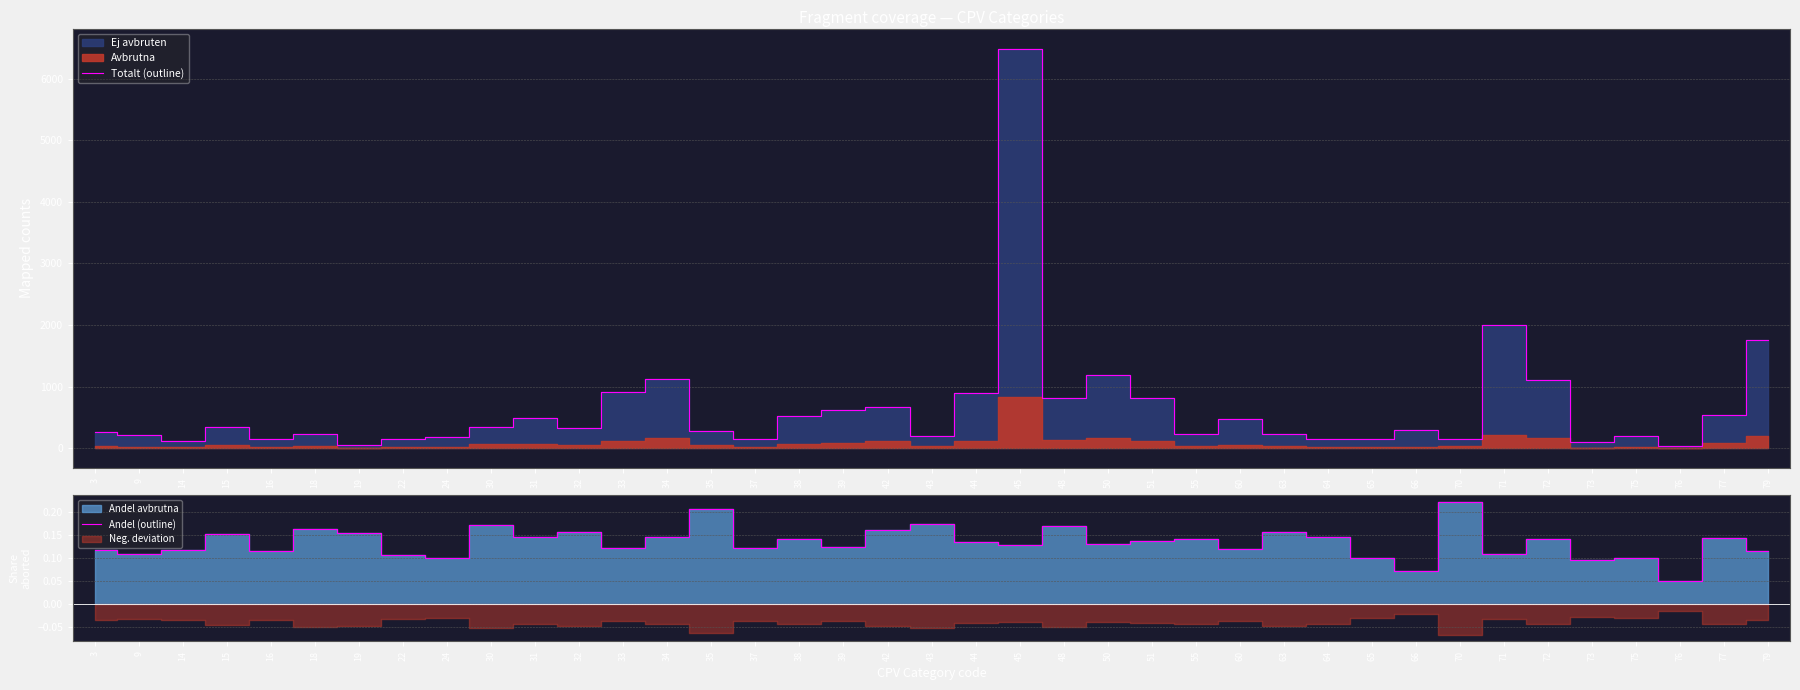

At 42, list the series in order from smallest to largest.

Andel (outline), Totalt (outline)